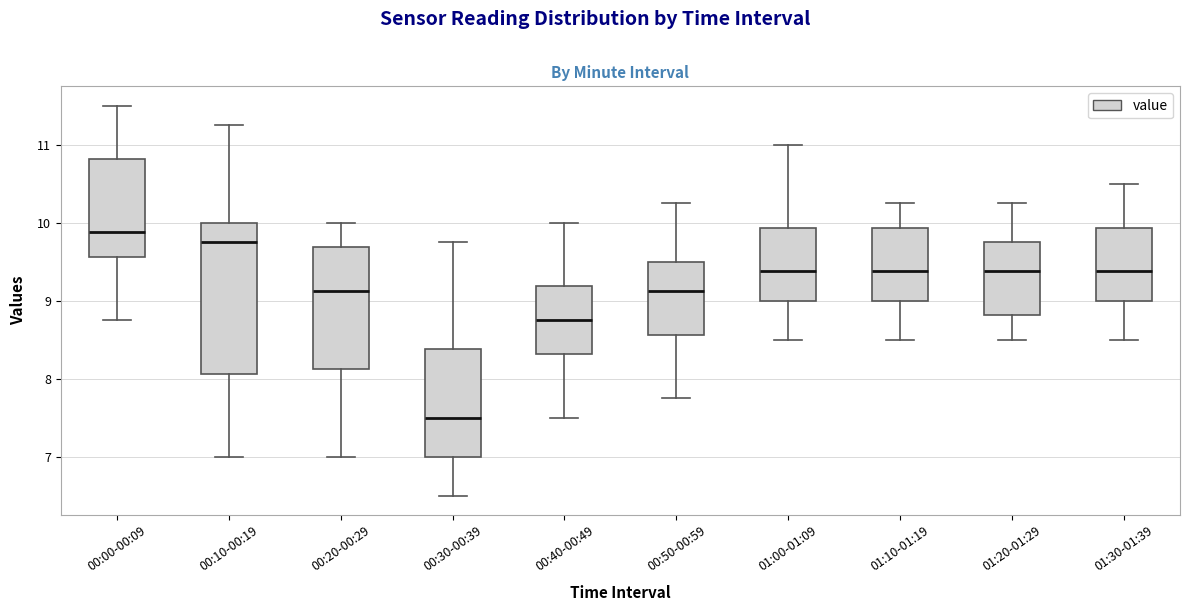

Where does the lower whisker of the box for 01:30-01:39 end on the y-axis? The values are not printed on the chart, so give them approximately, as read against the axis.

8.5